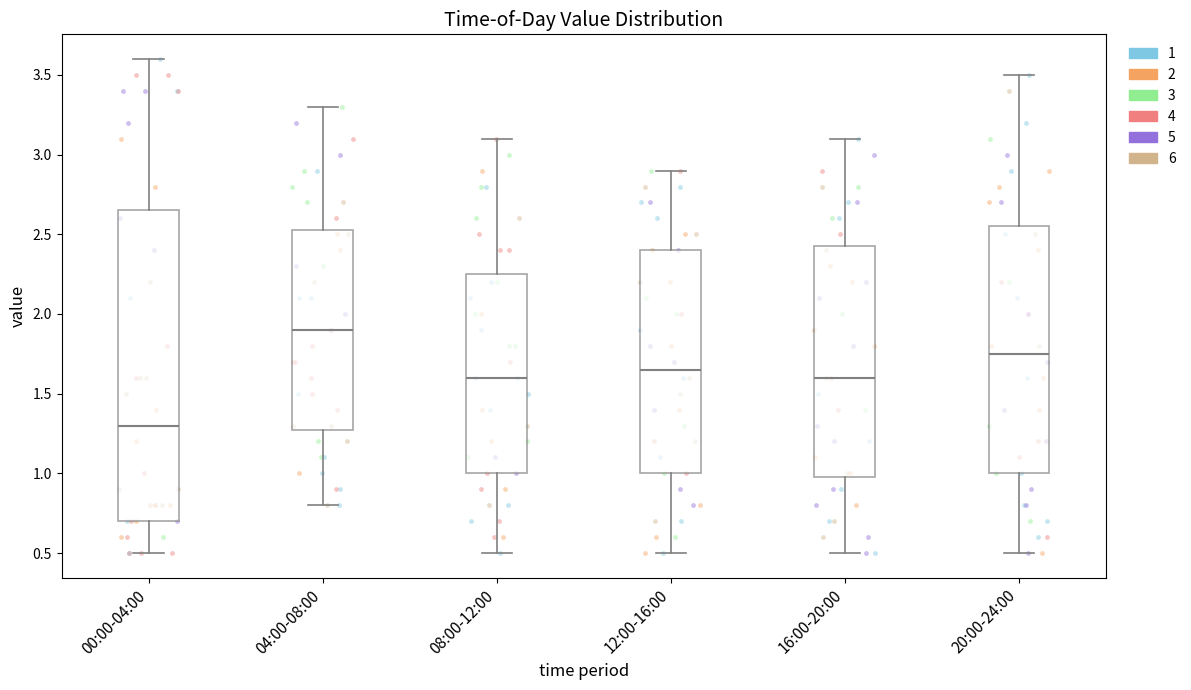

Reading left to right, read every box against the y-axis: the position of its median line, the range the box covers, and the ends of its whiskers. The values are not printed on the chart, so give them approximately, as read against the axis.

00:00-04:00: median 1.30, box 0.70 to 2.65, whiskers 0.50 to 3.60
04:00-08:00: median 1.90, box 1.30 to 2.55, whiskers 0.80 to 3.30
08:00-12:00: median 1.60, box 1.00 to 2.25, whiskers 0.50 to 3.10
12:00-16:00: median 1.65, box 1.00 to 2.40, whiskers 0.50 to 2.90
16:00-20:00: median 1.60, box 1.00 to 2.45, whiskers 0.50 to 3.10
20:00-24:00: median 1.75, box 1.00 to 2.55, whiskers 0.50 to 3.50